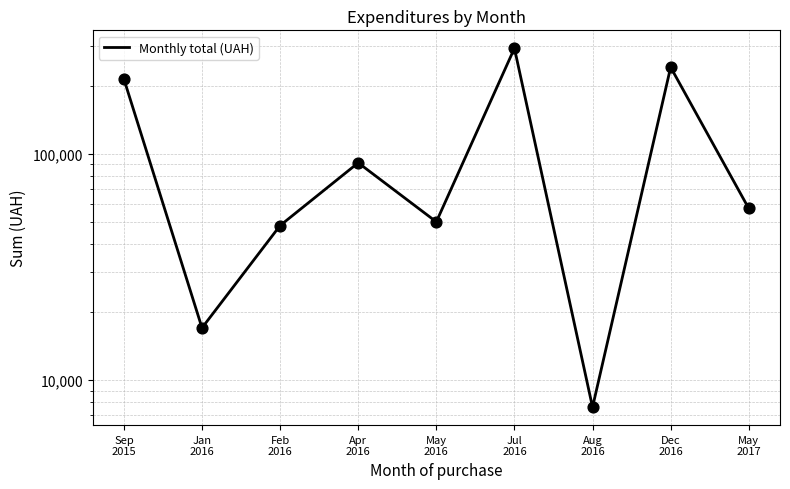

Approximately how many times larger is the value at May
2017 compared to Apr
2016?

0.6